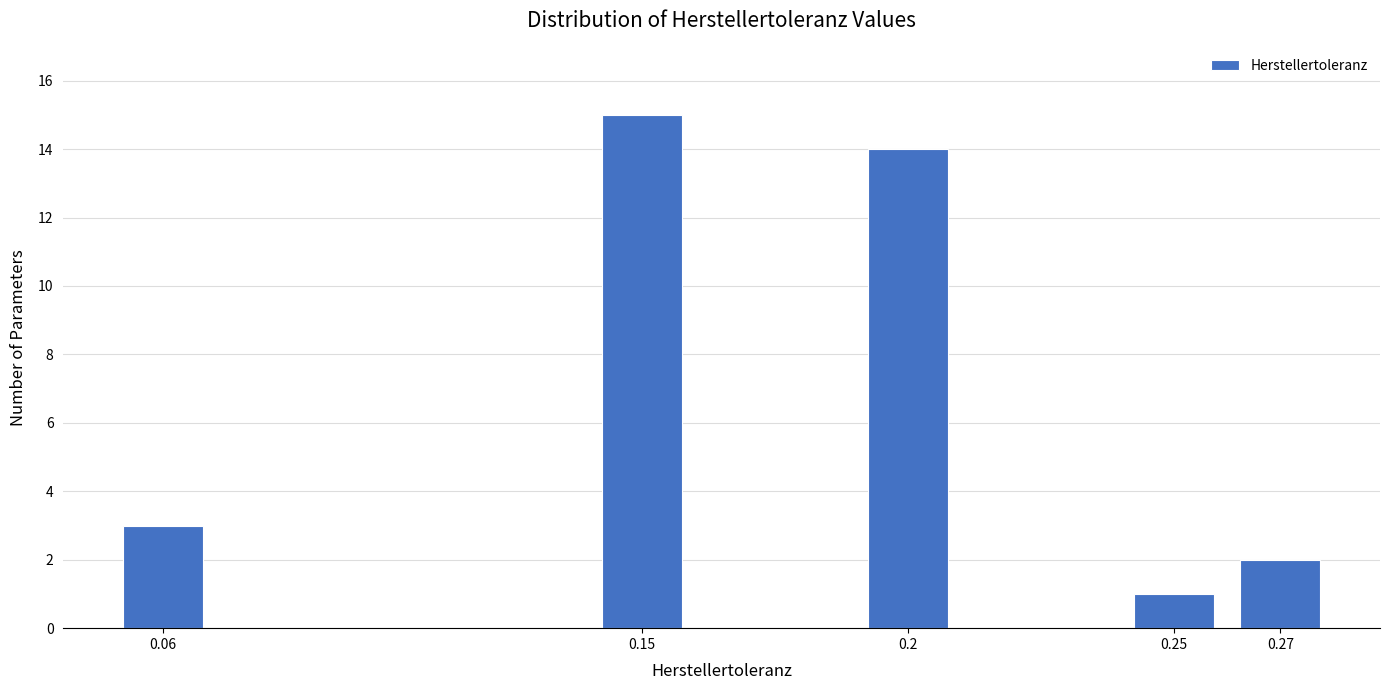

Reading left to right, what are all the values shown in this chart?

0.06=3	0.15=15	0.2=14	0.25=1	0.27=2